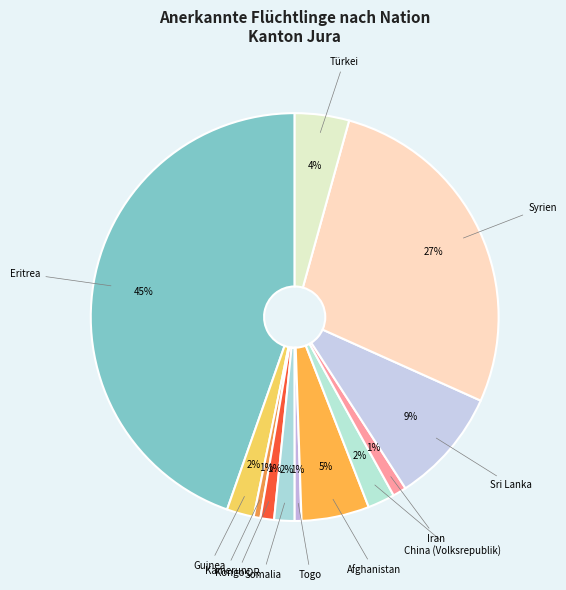

Count the number of slices in the pie.

12